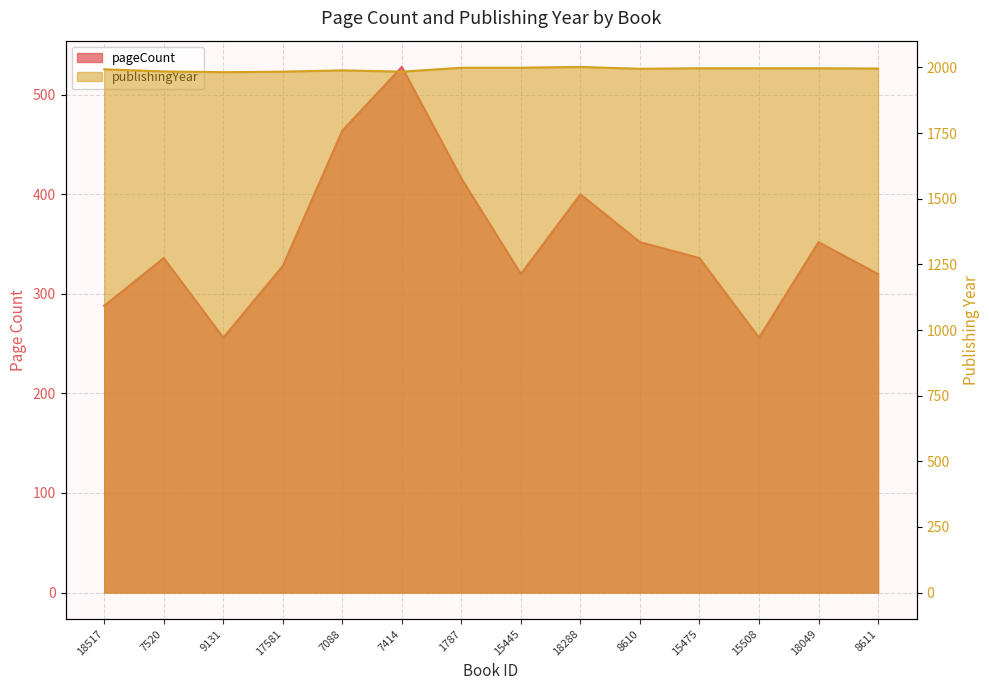

Does the chart display data point markers on the line(s)?

No